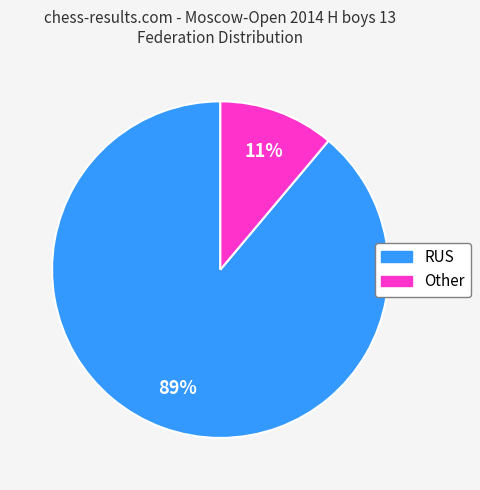

True or false: RUS accounts for 73% of the total.

False